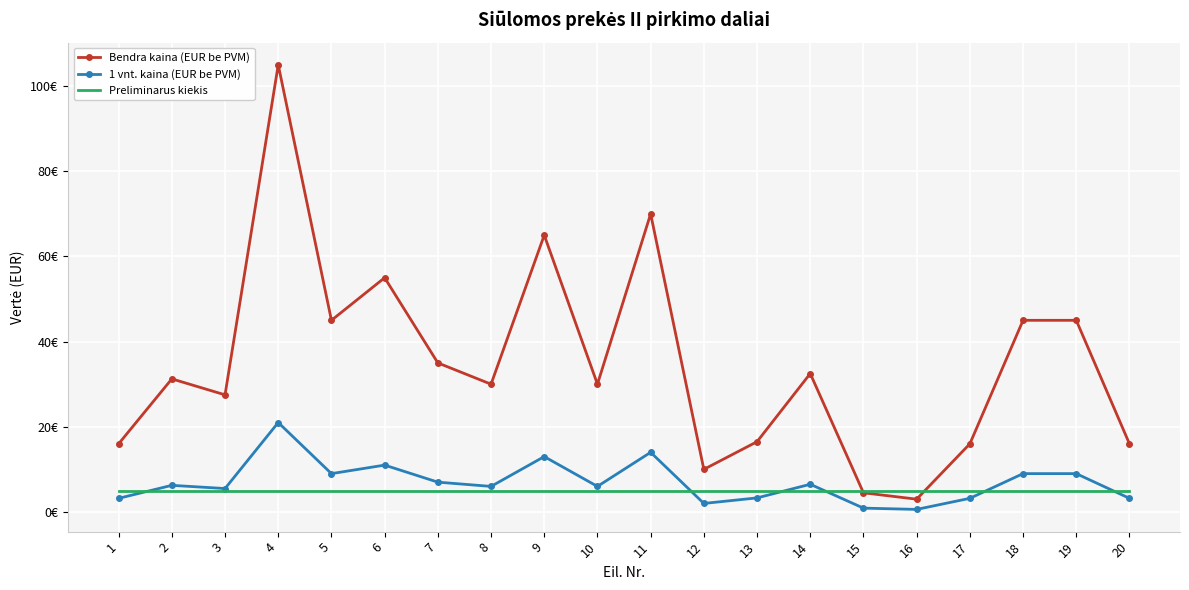

At which category does Bendra kaina (EUR be PVM) reach its first local valley?

3